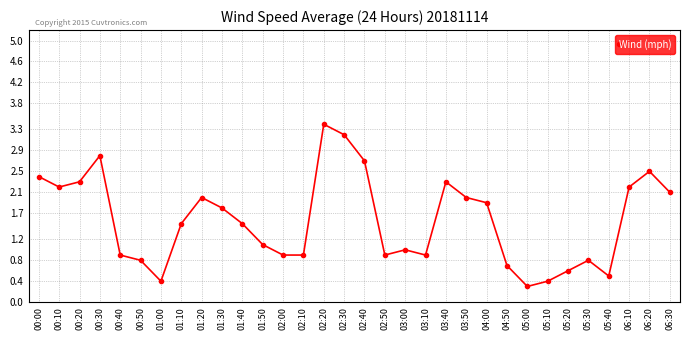

What is the label of the 23rd point from the left?

04:00